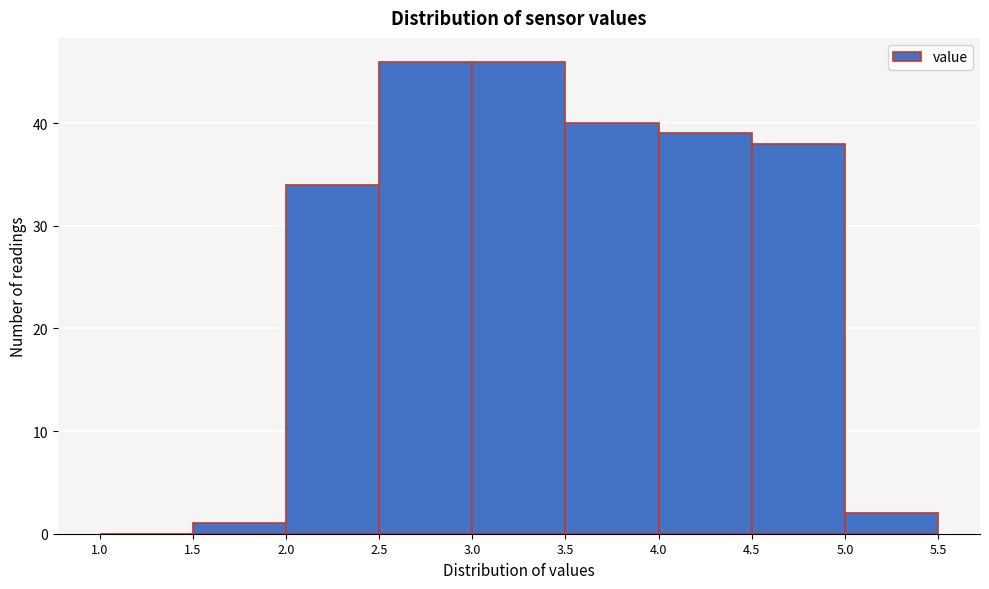

How tall is the bar that spans 2.0 to 2.5 on the x-axis? The values are not printed on the chart, so give them approximately, as read against the axis.

34